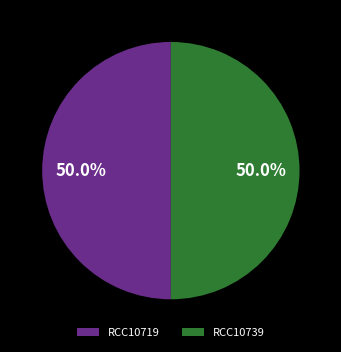

Approximately how many times larger is the value at RCC10719 compared to RCC10739?

1.0